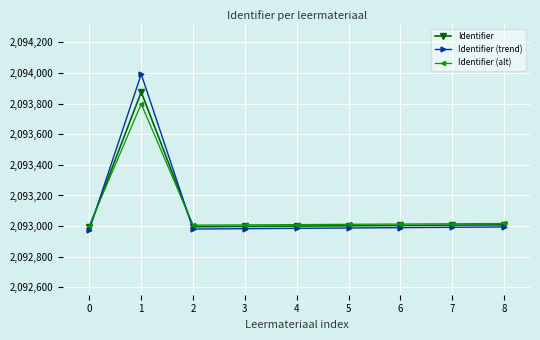

Is this an area chart (filled region under the line)?

No